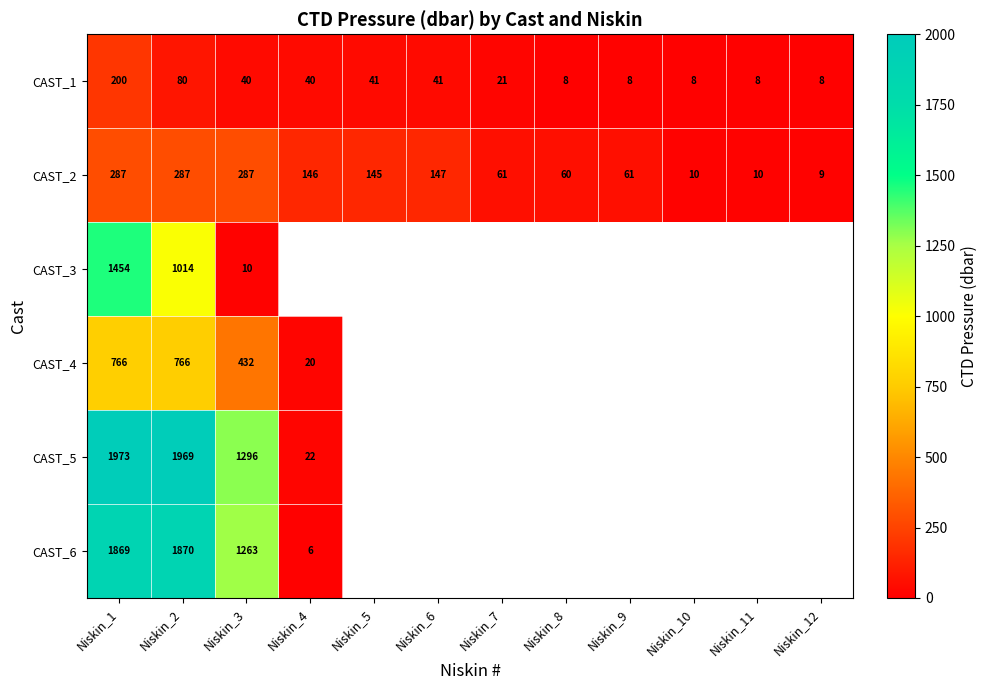

At how many categories does at least one series exceed 1724?

2